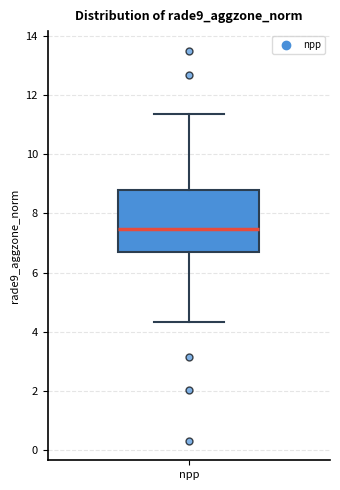

Where is the upper edge of the box for npp on the y-axis? The values are not printed on the chart, so give them approximately, as read against the axis.

8.8